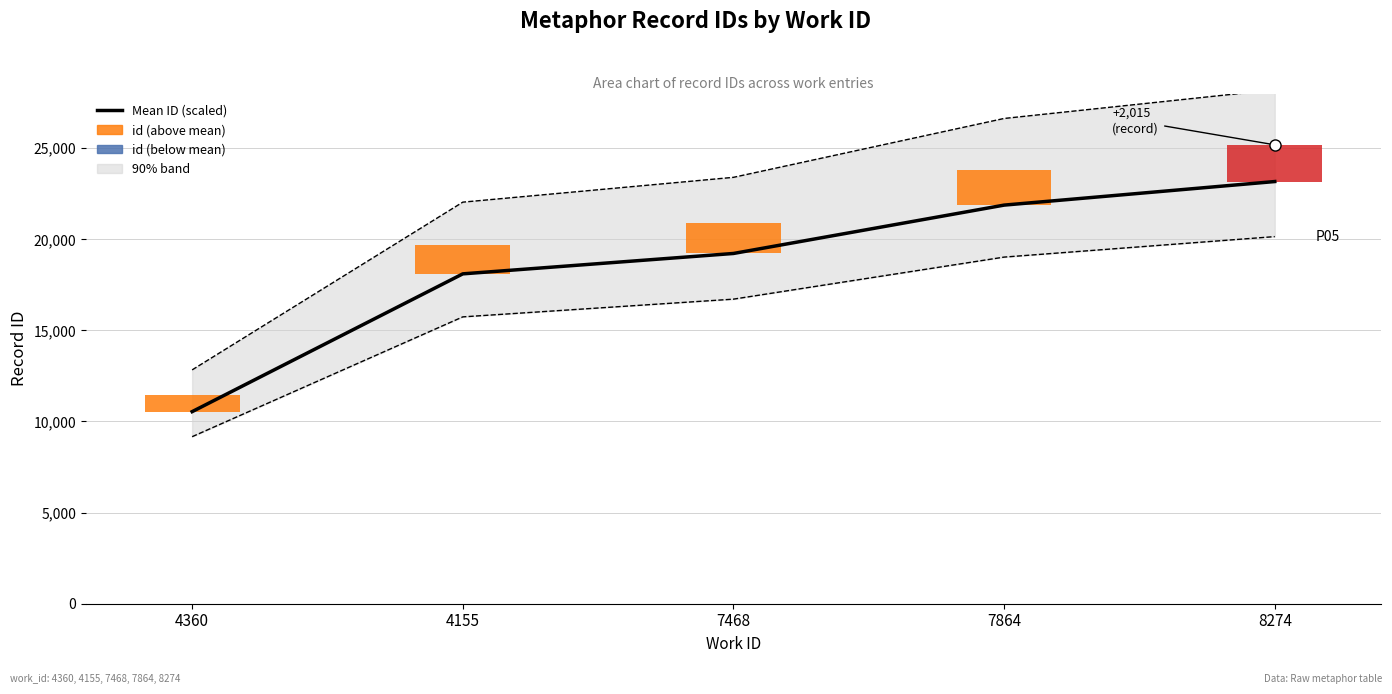

List the labels in order of value, largest first.

8274, 7864, 7468, 4155, 4360